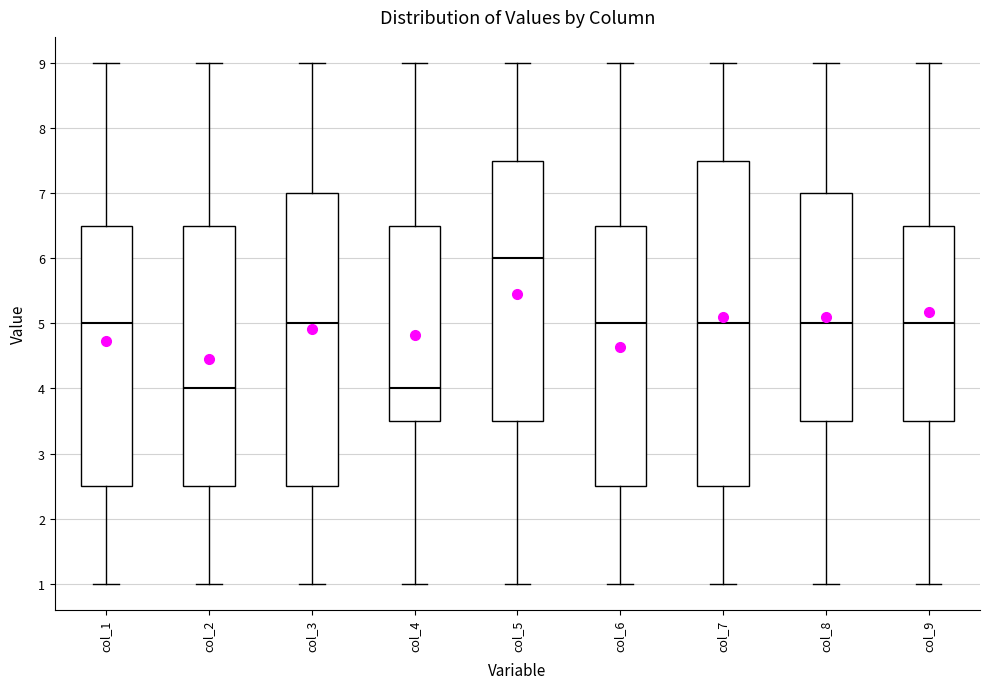

Which box is the tallest, from its lower edge to its upper edge?

col_7